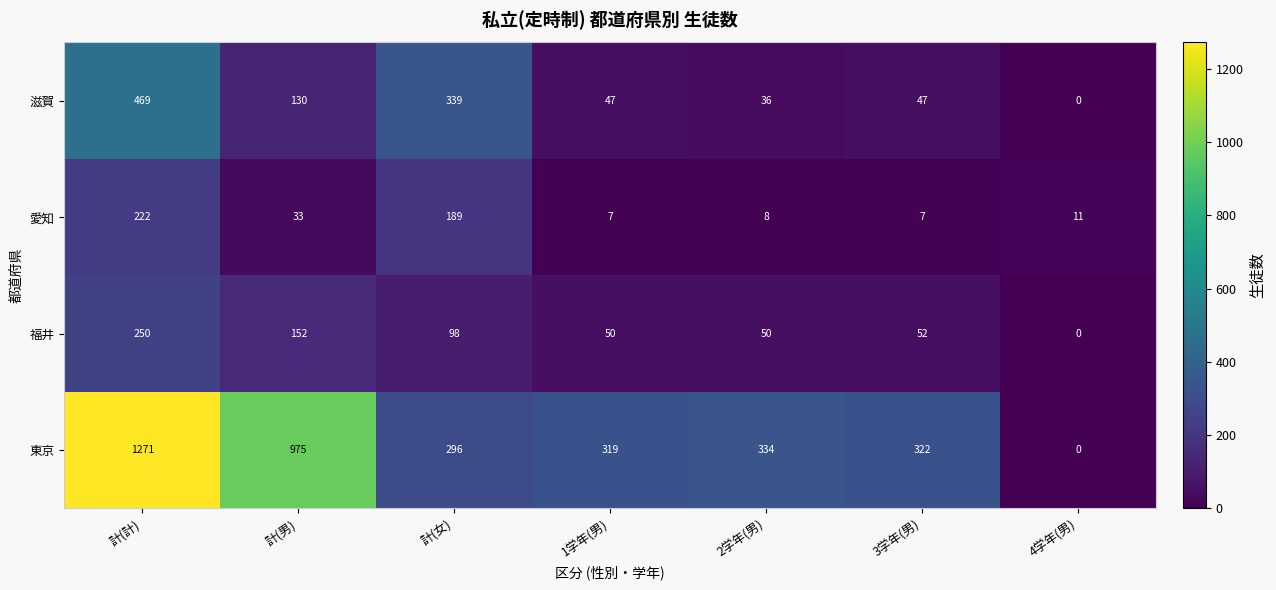

What is the difference between the maximum and minimum values in the 東京 series?

1271